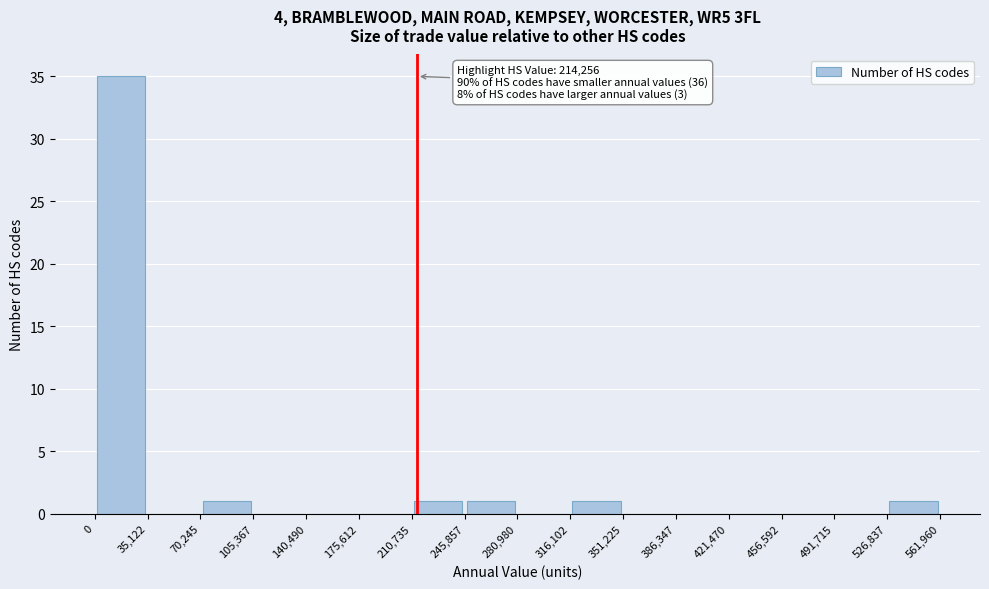

Over which range of the x-axis is the bar tallest?

0 to 35,122